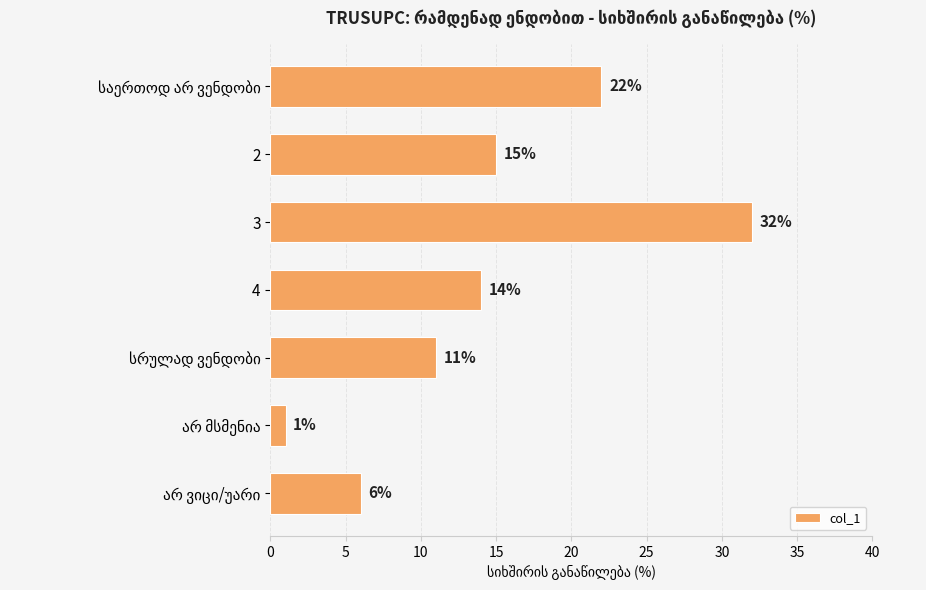

Count the values in the range 6 to 22.

5